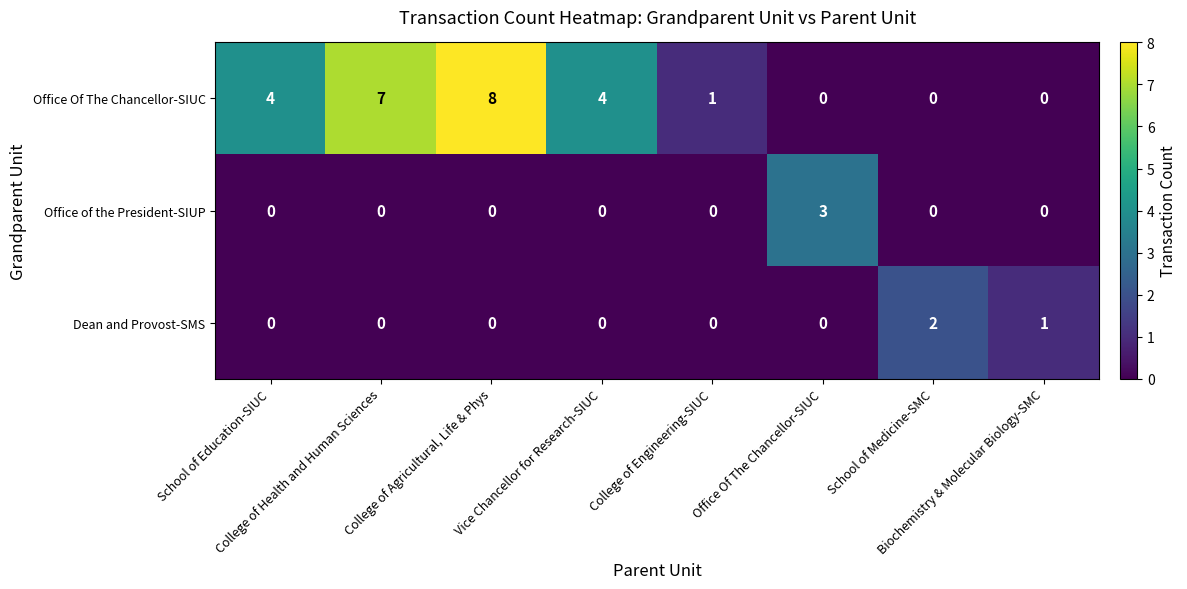

How many values in the Office of the President-SIUP series exceed 0?

1